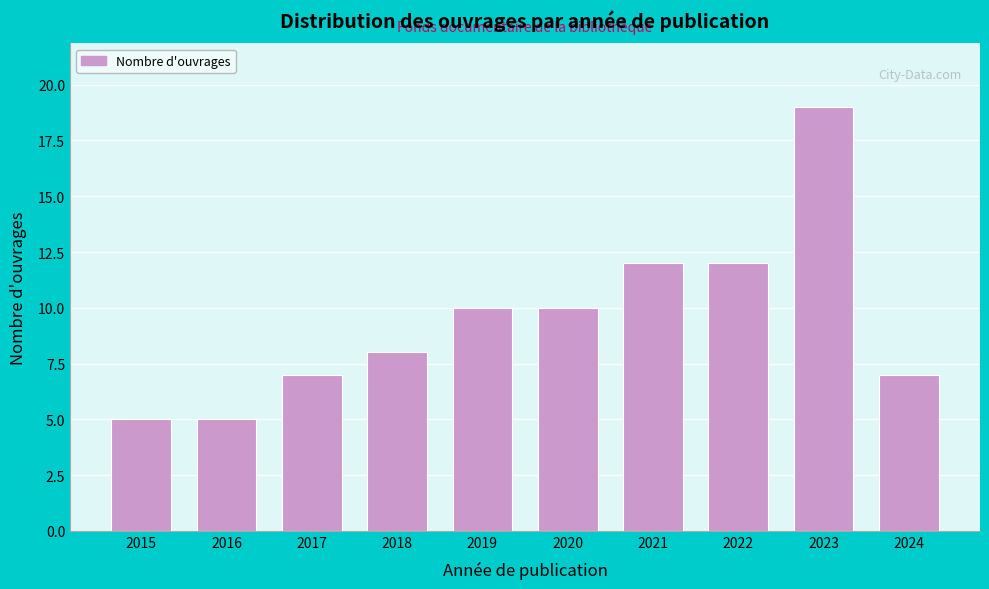

Reading right to left, list all the values displayed in this chart.

7	19	12	12	10	10	8	7	5	5